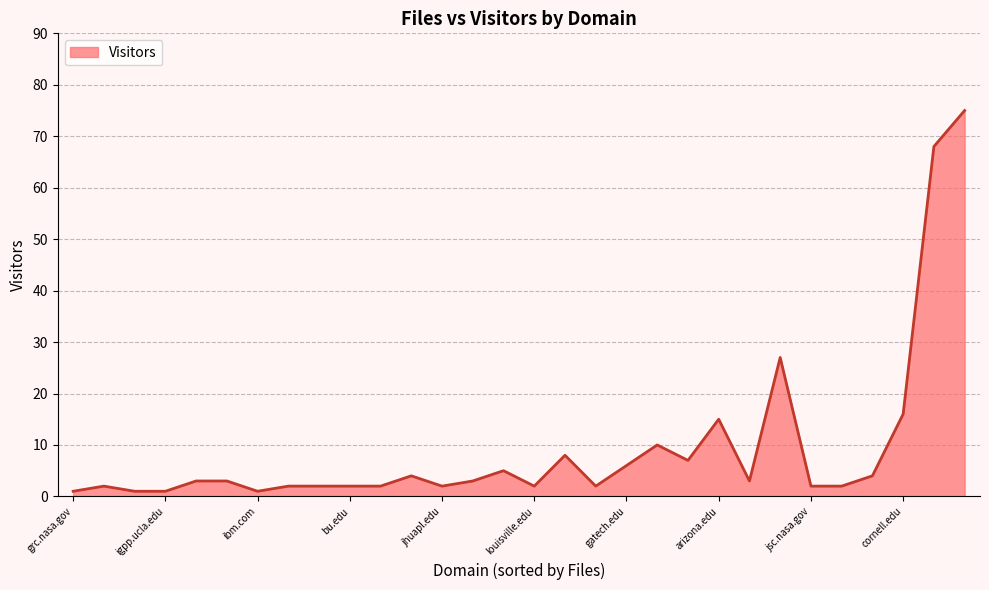

What is the greatest value displayed?

75